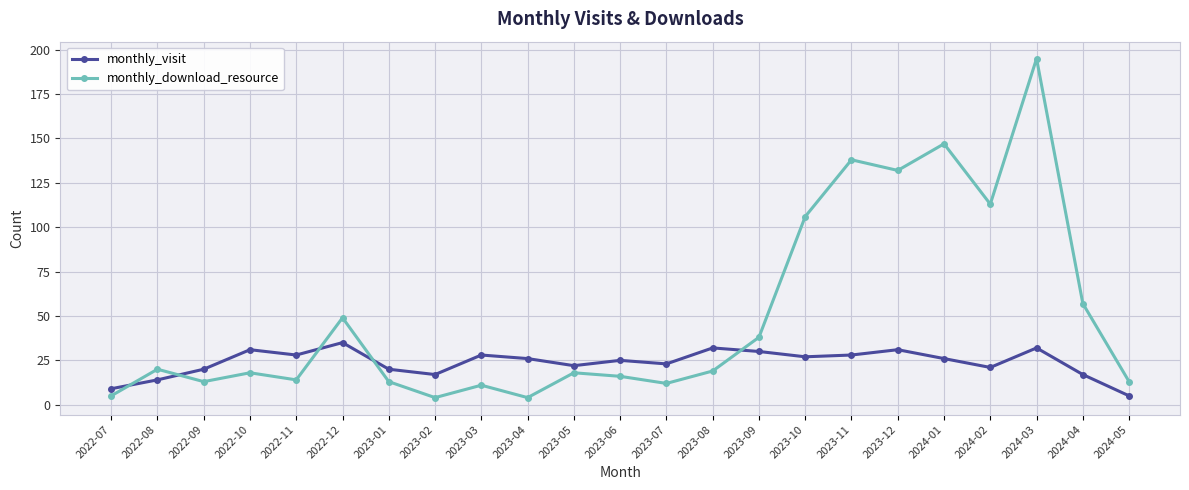

How many times do monthly_visit and monthly_download_resource cross each other?

5